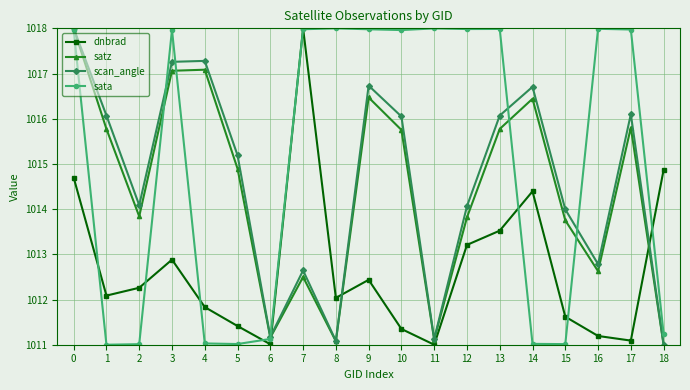

What is the total value across all series at 14?

4058.6